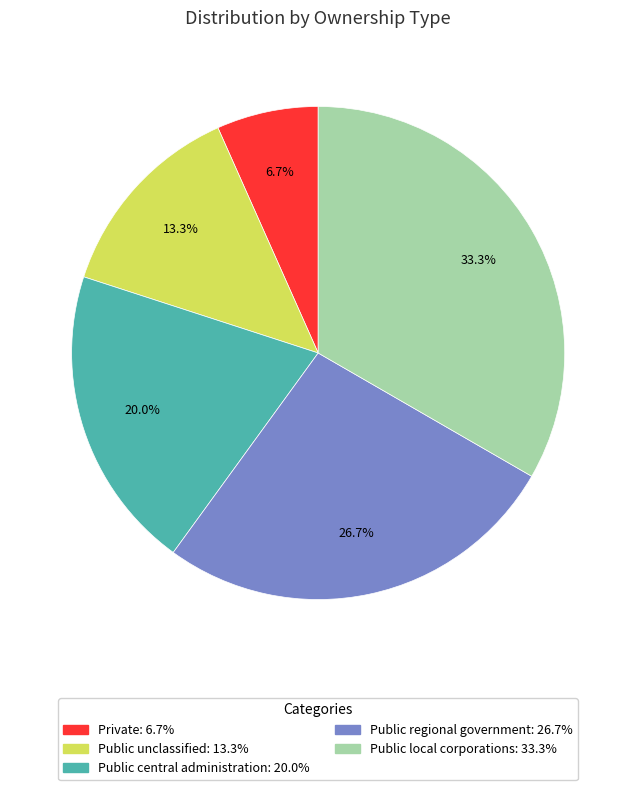

Does any single category account for the majority?

No